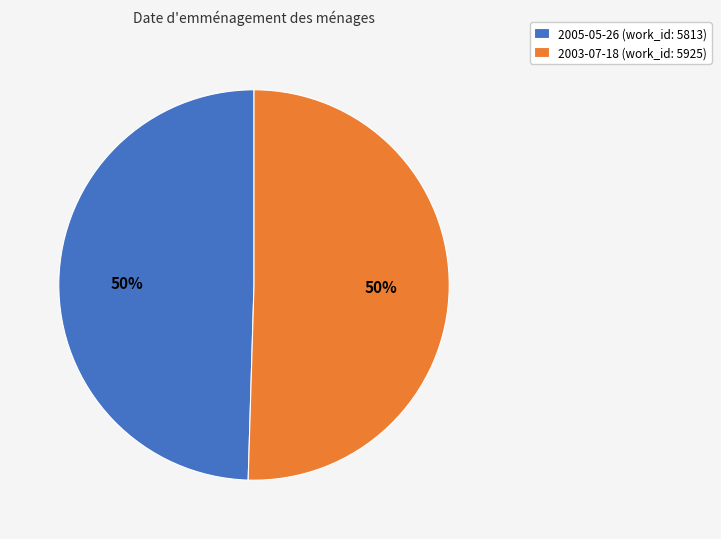

The 2003-07-18 slice represents 62% of the pie. True or false?

False